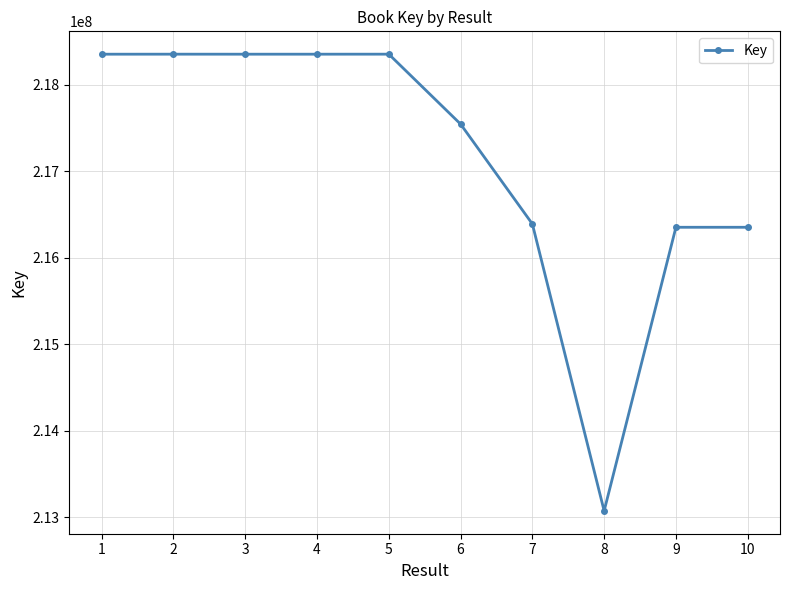

True or false: the data shows 51896058 at 1.

False